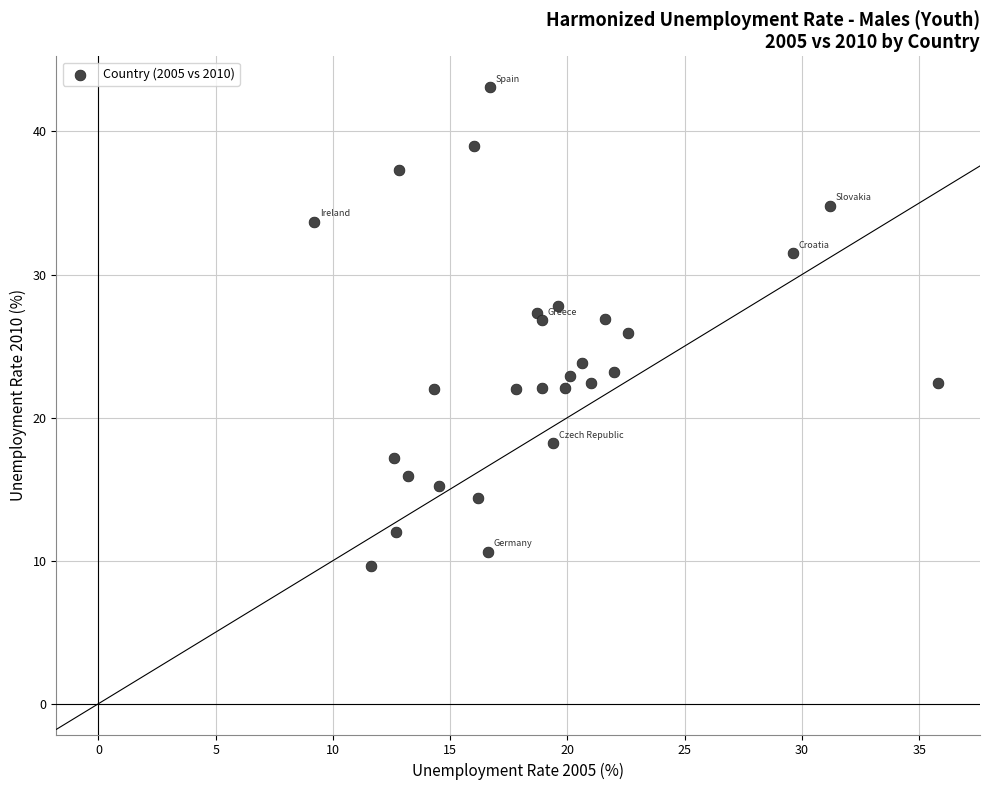

What is the range of Y values (max minus min)?

33.5